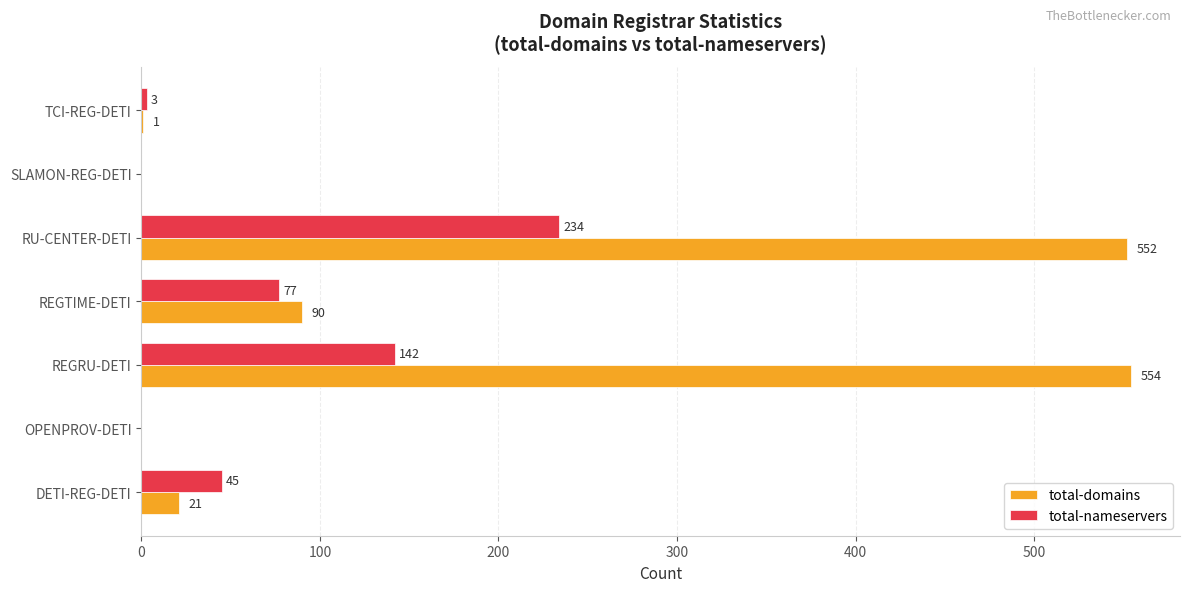

What is the total value across all series at TCI-REG-DETI?

4